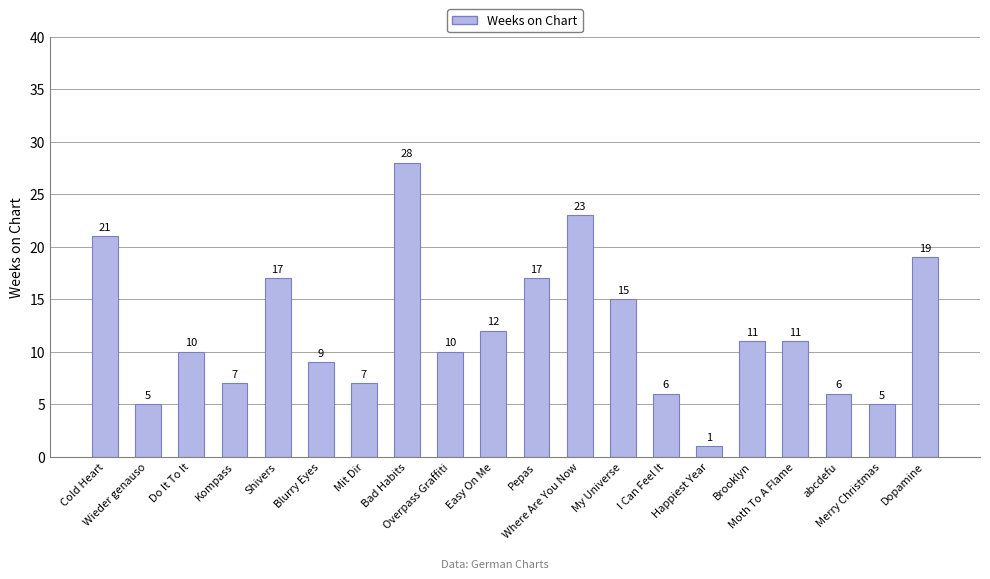

Reading left to right, extract all data points from this chart.

21	5	10	7	17	9	7	28	10	12	17	23	15	6	1	11	11	6	5	19